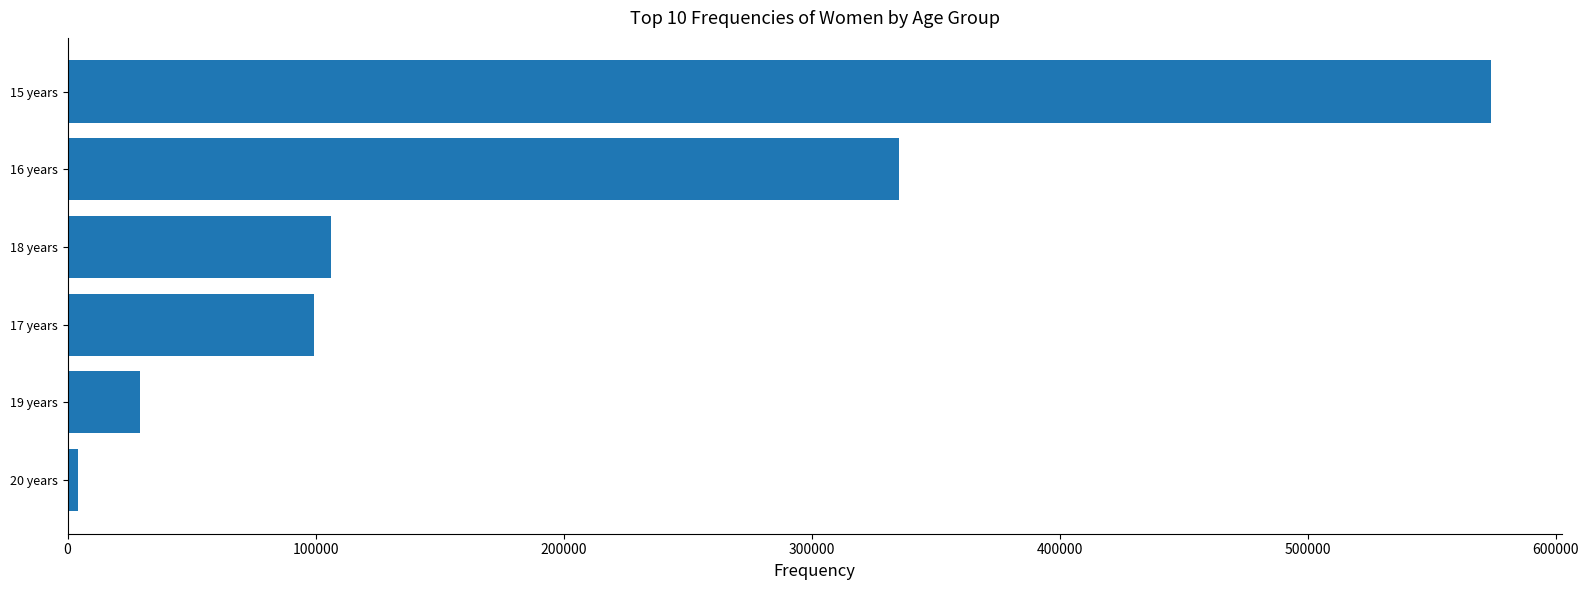

What is the sum of all values?

1147664